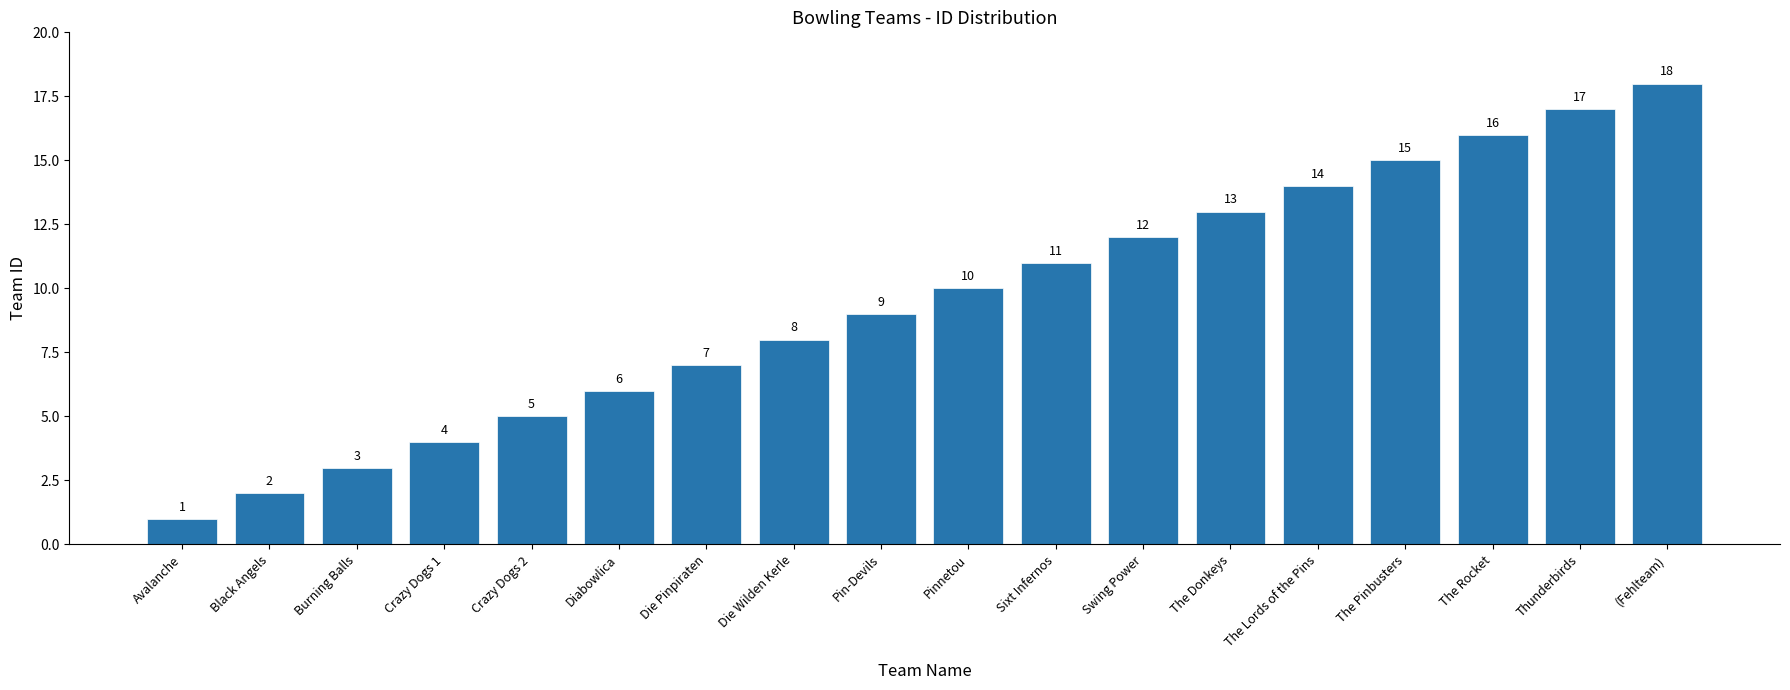

Reading right to left, what are all the values shown in this chart?

(Fehlteam)=18	Thunderbirds=17	The Rocket=16	The Pinbusters=15	The Lords of the Pins=14	The Donkeys=13	Swing Power=12	Sixt Infernos=11	Pinnetou=10	Pin-Devils=9	Die Wilden Kerle=8	Die Pinpiraten=7	Diabowlica=6	Crazy Dogs 2=5	Crazy Dogs 1=4	Burning Balls=3	Black Angels=2	Avalanche=1